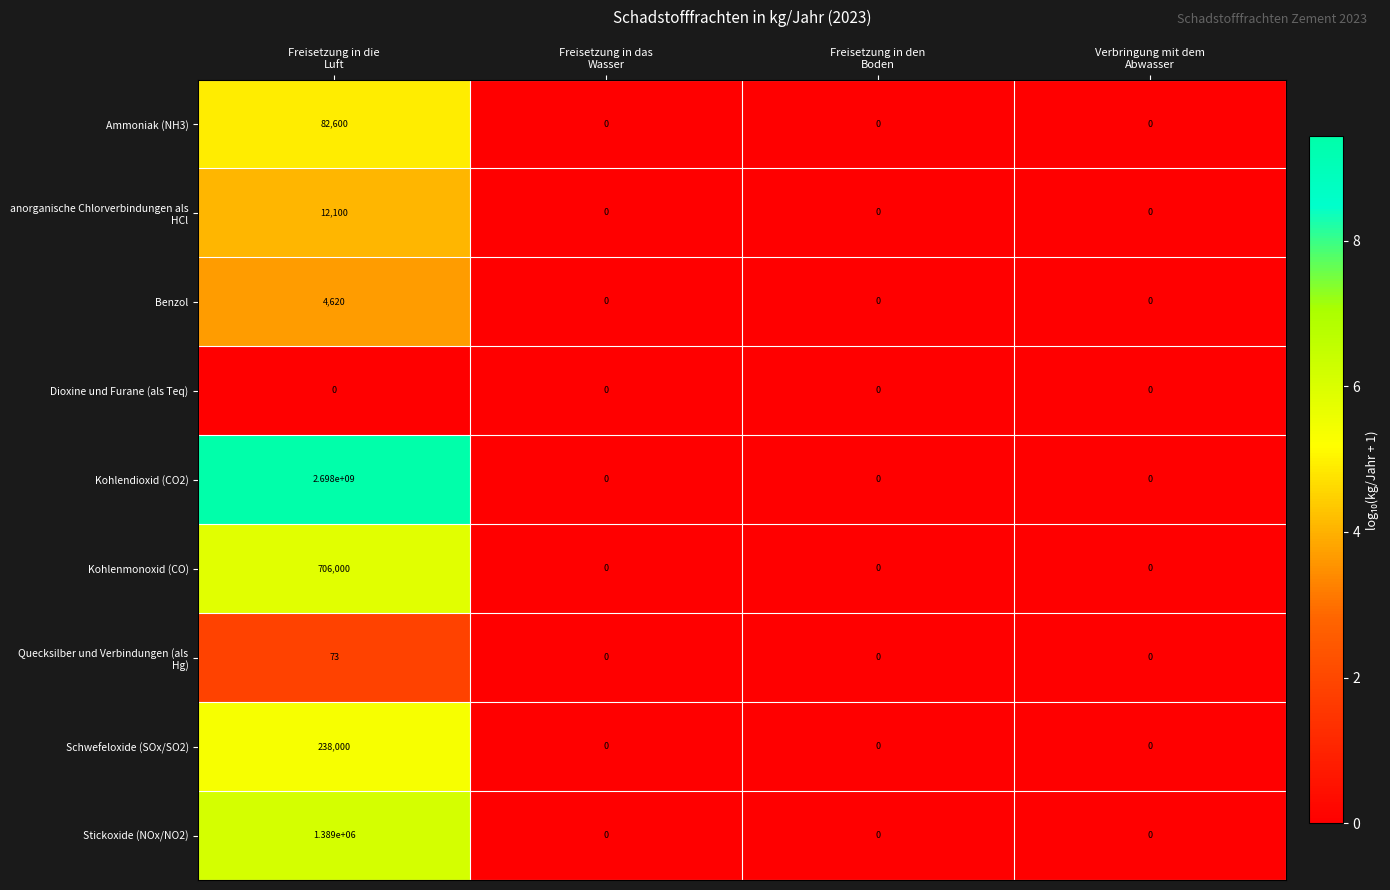

What is the maximum value shown in the chart?

2698000000